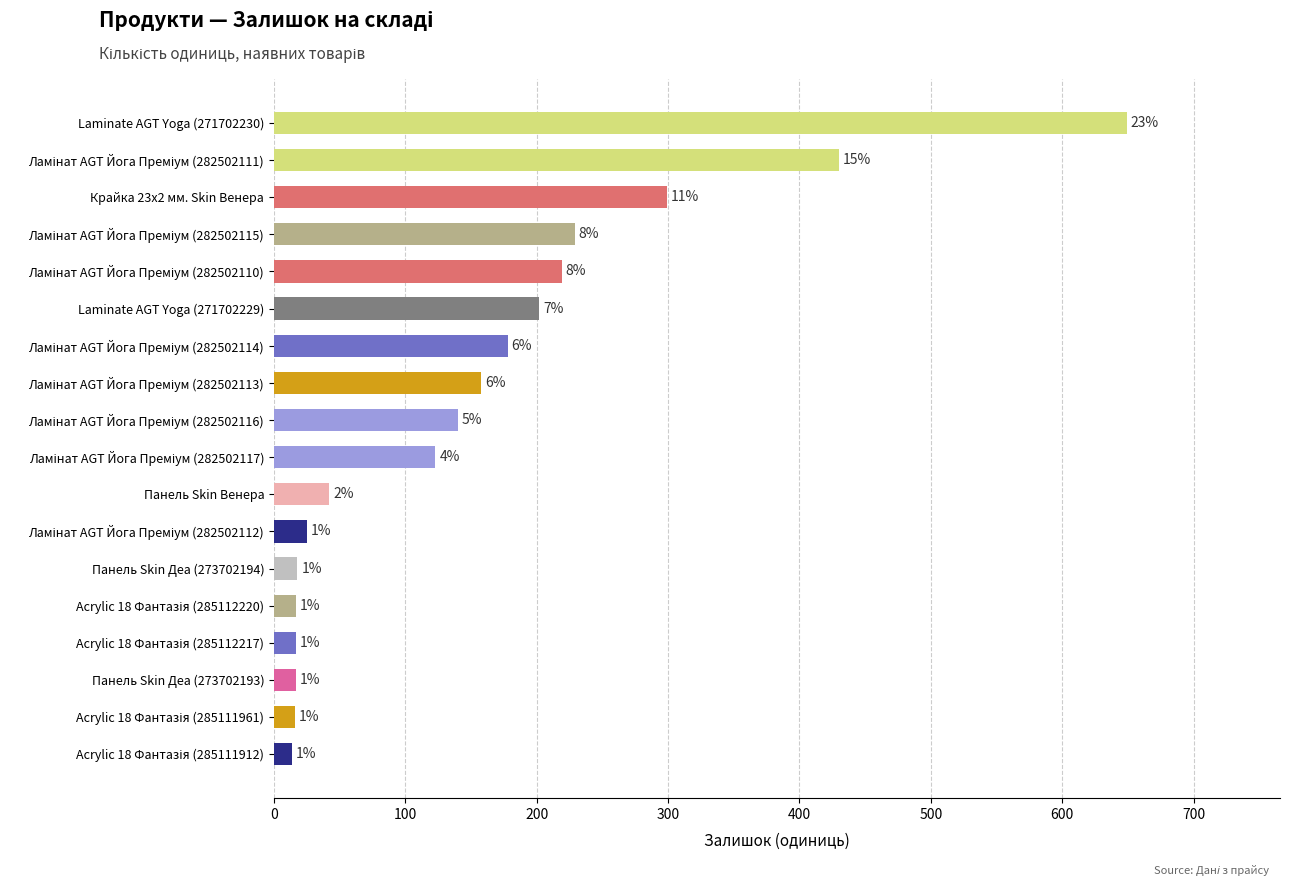

Does the chart contain any negative values?

No